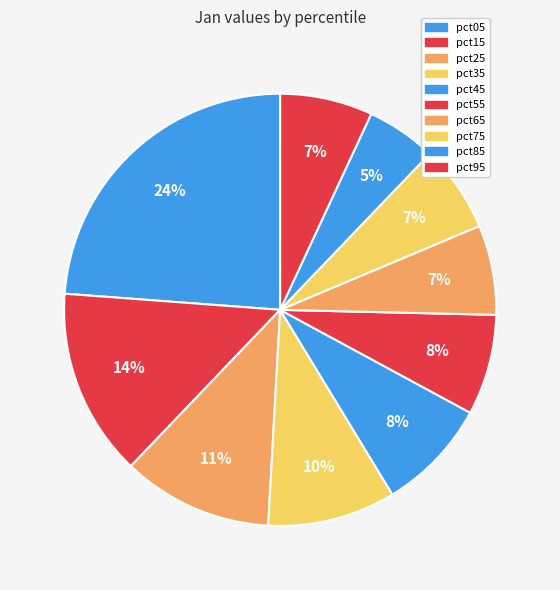

How many segments does this pie chart have?

10